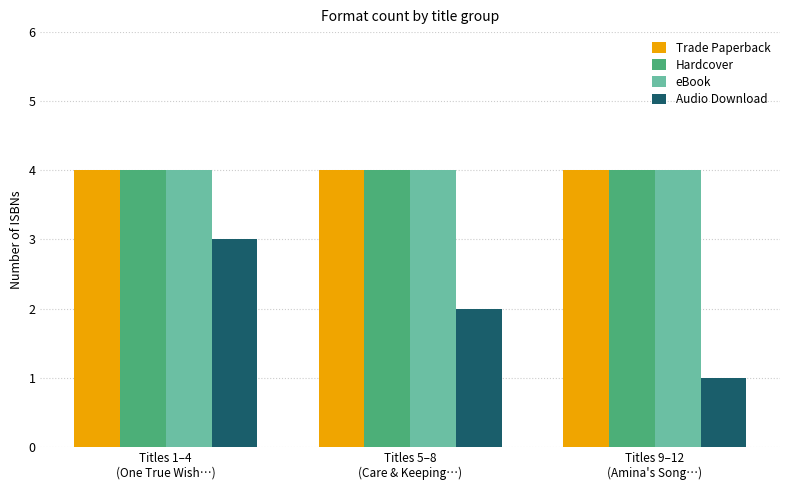

How many bars are there in each group?

4